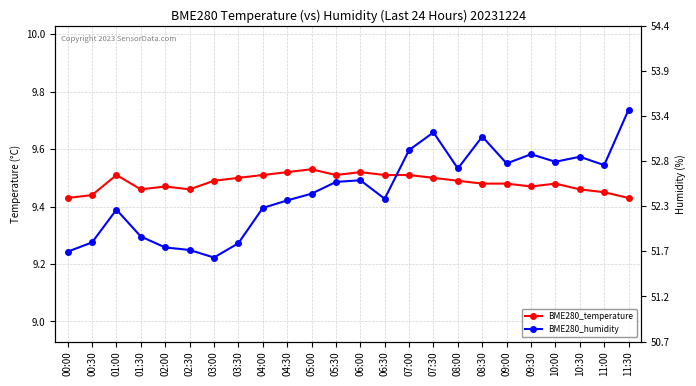

How many interior local valleys does the BME280_temperature series have?

4